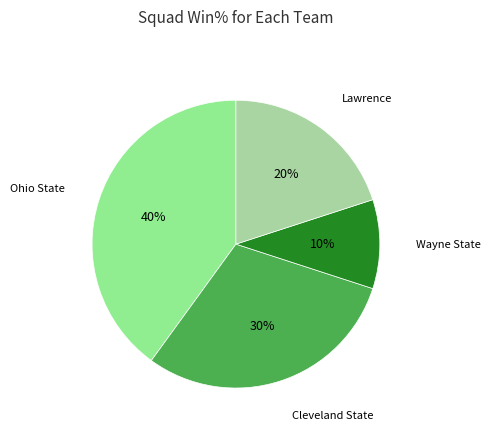

Does any single category account for the majority?

No